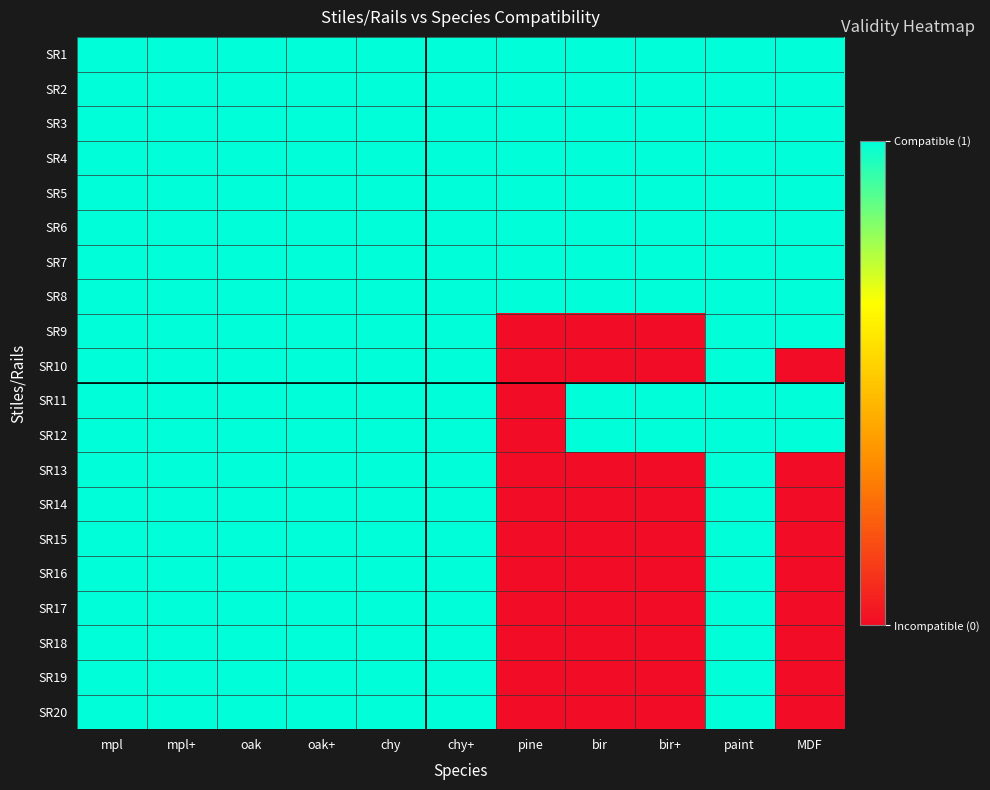

Reading left to right, extract all data points from this chart.

SR1: mpl=1	mpl+=1	oak=1	oak+=1	chy=1	chy+=1	pine=1	bir=1	bir+=1	paint=1	MDF=1
SR2: mpl=1	mpl+=1	oak=1	oak+=1	chy=1	chy+=1	pine=1	bir=1	bir+=1	paint=1	MDF=1
SR3: mpl=1	mpl+=1	oak=1	oak+=1	chy=1	chy+=1	pine=1	bir=1	bir+=1	paint=1	MDF=1
SR4: mpl=1	mpl+=1	oak=1	oak+=1	chy=1	chy+=1	pine=1	bir=1	bir+=1	paint=1	MDF=1
SR5: mpl=1	mpl+=1	oak=1	oak+=1	chy=1	chy+=1	pine=1	bir=1	bir+=1	paint=1	MDF=1
SR6: mpl=1	mpl+=1	oak=1	oak+=1	chy=1	chy+=1	pine=1	bir=1	bir+=1	paint=1	MDF=1
SR7: mpl=1	mpl+=1	oak=1	oak+=1	chy=1	chy+=1	pine=1	bir=1	bir+=1	paint=1	MDF=1
SR8: mpl=1	mpl+=1	oak=1	oak+=1	chy=1	chy+=1	pine=1	bir=1	bir+=1	paint=1	MDF=1
SR9: mpl=1	mpl+=1	oak=1	oak+=1	chy=1	chy+=1	pine=0	bir=0	bir+=0	paint=1	MDF=1
SR10: mpl=1	mpl+=1	oak=1	oak+=1	chy=1	chy+=1	pine=0	bir=0	bir+=0	paint=1	MDF=0
SR11: mpl=1	mpl+=1	oak=1	oak+=1	chy=1	chy+=1	pine=0	bir=1	bir+=1	paint=1	MDF=1
SR12: mpl=1	mpl+=1	oak=1	oak+=1	chy=1	chy+=1	pine=0	bir=1	bir+=1	paint=1	MDF=1
SR13: mpl=1	mpl+=1	oak=1	oak+=1	chy=1	chy+=1	pine=0	bir=0	bir+=0	paint=1	MDF=0
SR14: mpl=1	mpl+=1	oak=1	oak+=1	chy=1	chy+=1	pine=0	bir=0	bir+=0	paint=1	MDF=0
SR15: mpl=1	mpl+=1	oak=1	oak+=1	chy=1	chy+=1	pine=0	bir=0	bir+=0	paint=1	MDF=0
SR16: mpl=1	mpl+=1	oak=1	oak+=1	chy=1	chy+=1	pine=0	bir=0	bir+=0	paint=1	MDF=0
SR17: mpl=1	mpl+=1	oak=1	oak+=1	chy=1	chy+=1	pine=0	bir=0	bir+=0	paint=1	MDF=0
SR18: mpl=1	mpl+=1	oak=1	oak+=1	chy=1	chy+=1	pine=0	bir=0	bir+=0	paint=1	MDF=0
SR19: mpl=1	mpl+=1	oak=1	oak+=1	chy=1	chy+=1	pine=0	bir=0	bir+=0	paint=1	MDF=0
SR20: mpl=1	mpl+=1	oak=1	oak+=1	chy=1	chy+=1	pine=0	bir=0	bir+=0	paint=1	MDF=0